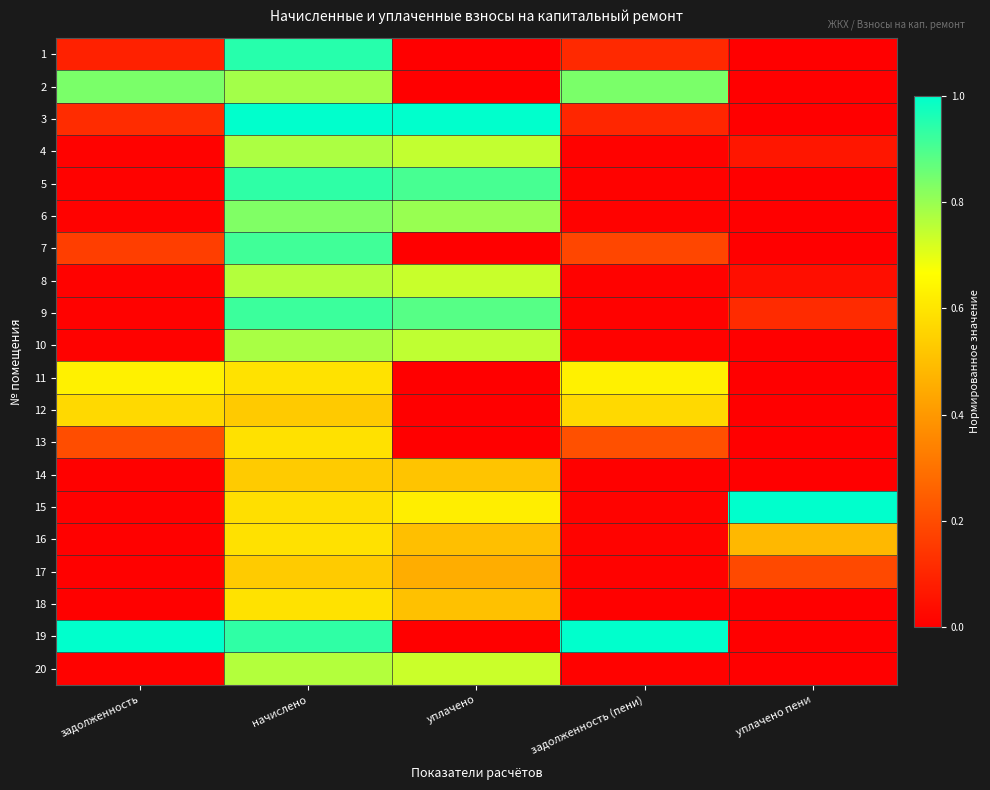

Reading left to right, extract all data points from this chart.

1: задолженность=0.1	начислено=0.9	уплачено=0.0	задолженность (пени)=0.1	уплачено пени=0.0
2: задолженность=0.8	начислено=0.8	уплачено=0.0	задолженность (пени)=0.8	уплачено пени=0.0
3: задолженность=0.1	начислено=1.0	уплачено=1.0	задолженность (пени)=0.1	уплачено пени=0.0
4: задолженность=0.0	начислено=0.8	уплачено=0.7	задолженность (пени)=0.0	уплачено пени=0.1
5: задолженность=0.0	начислено=0.9	уплачено=0.9	задолженность (пени)=0.0	уплачено пени=0.0
6: задолженность=0.0	начислено=0.8	уплачено=0.8	задолженность (пени)=0.0	уплачено пени=0.0
7: задолженность=0.2	начислено=0.9	уплачено=0.0	задолженность (пени)=0.2	уплачено пени=0.0
8: задолженность=0.0	начислено=0.8	уплачено=0.7	задолженность (пени)=0.0	уплачено пени=0.0
9: задолженность=0.0	начислено=0.9	уплачено=0.9	задолженность (пени)=0.0	уплачено пени=0.1
10: задолженность=0.0	начислено=0.8	уплачено=0.7	задолженность (пени)=0.0	уплачено пени=0.0
11: задолженность=0.6	начислено=0.6	уплачено=0.0	задолженность (пени)=0.6	уплачено пени=0.0
12: задолженность=0.6	начислено=0.5	уплачено=0.0	задолженность (пени)=0.6	уплачено пени=0.0
13: задолженность=0.2	начислено=0.6	уплачено=0.0	задолженность (пени)=0.2	уплачено пени=0.0
14: задолженность=0.0	начислено=0.5	уплачено=0.5	задолженность (пени)=0.0	уплачено пени=0.0
15: задолженность=0.0	начислено=0.6	уплачено=0.6	задолженность (пени)=0.0	уплачено пени=1.0
16: задолженность=0.0	начислено=0.6	уплачено=0.5	задолженность (пени)=0.0	уплачено пени=0.5
17: задолженность=0.0	начислено=0.5	уплачено=0.5	задолженность (пени)=0.0	уплачено пени=0.2
18: задолженность=0.0	начислено=0.6	уплачено=0.5	задолженность (пени)=0.0	уплачено пени=0.0
19: задолженность=1.0	начислено=0.9	уплачено=0.0	задолженность (пени)=1.0	уплачено пени=0.0
20: задолженность=0.0	начислено=0.8	уплачено=0.7	задолженность (пени)=0.0	уплачено пени=0.0